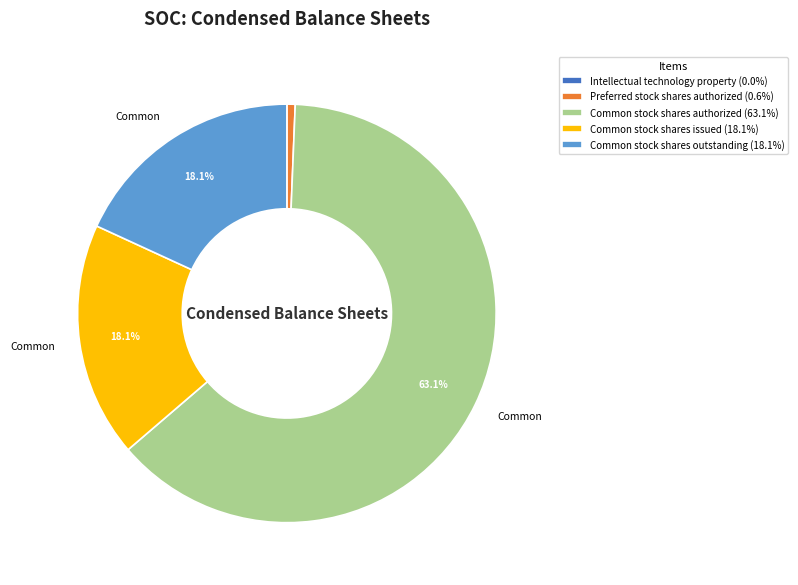

Does Common stock shares authorized (63.1%) represent more than half of the total?

Yes